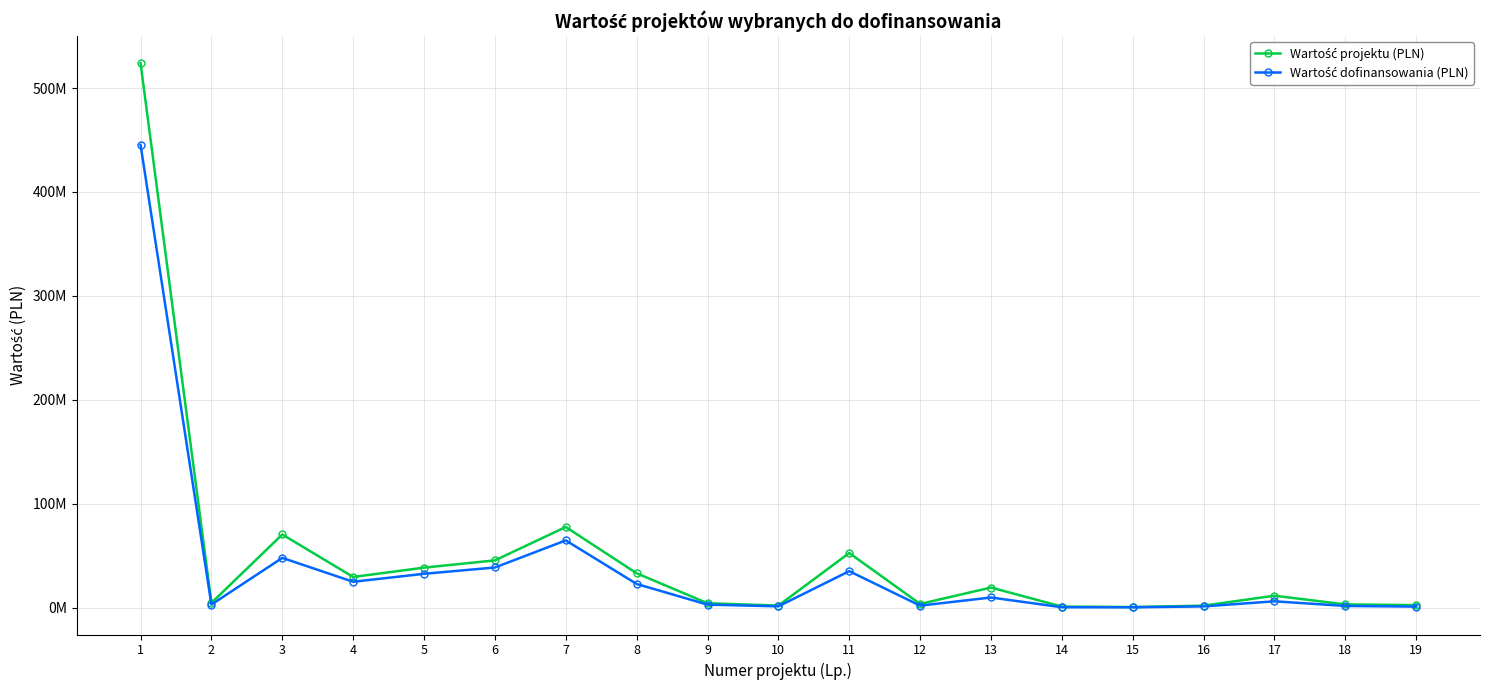

What is the average value of the Wartość dofinansowania (PLN) series?

39167756.1